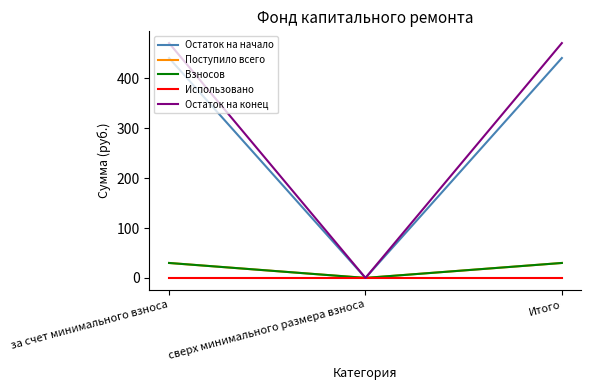

Is it true that Остаток на конец equals 471.1 at за счет минимального взноса?

True